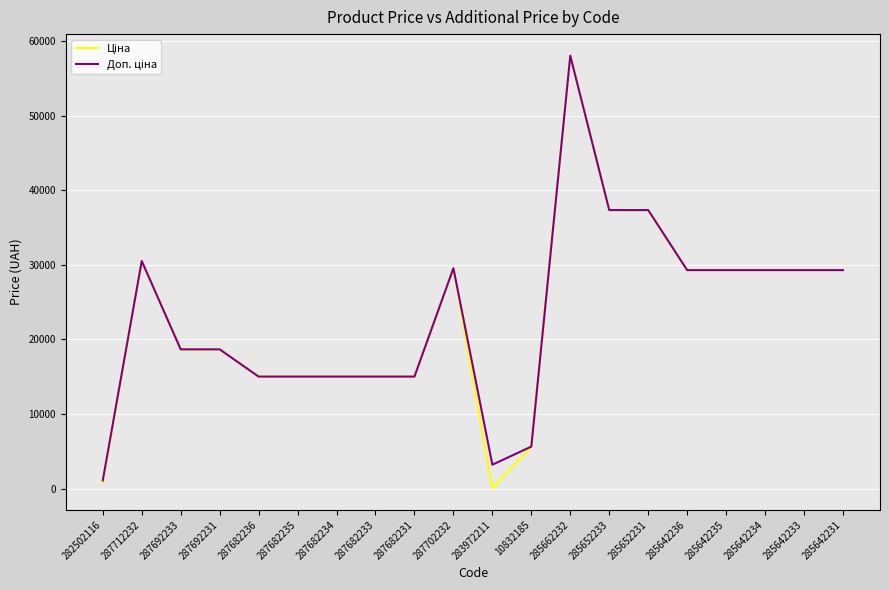

What is the maximum value shown in the chart?

58037.0